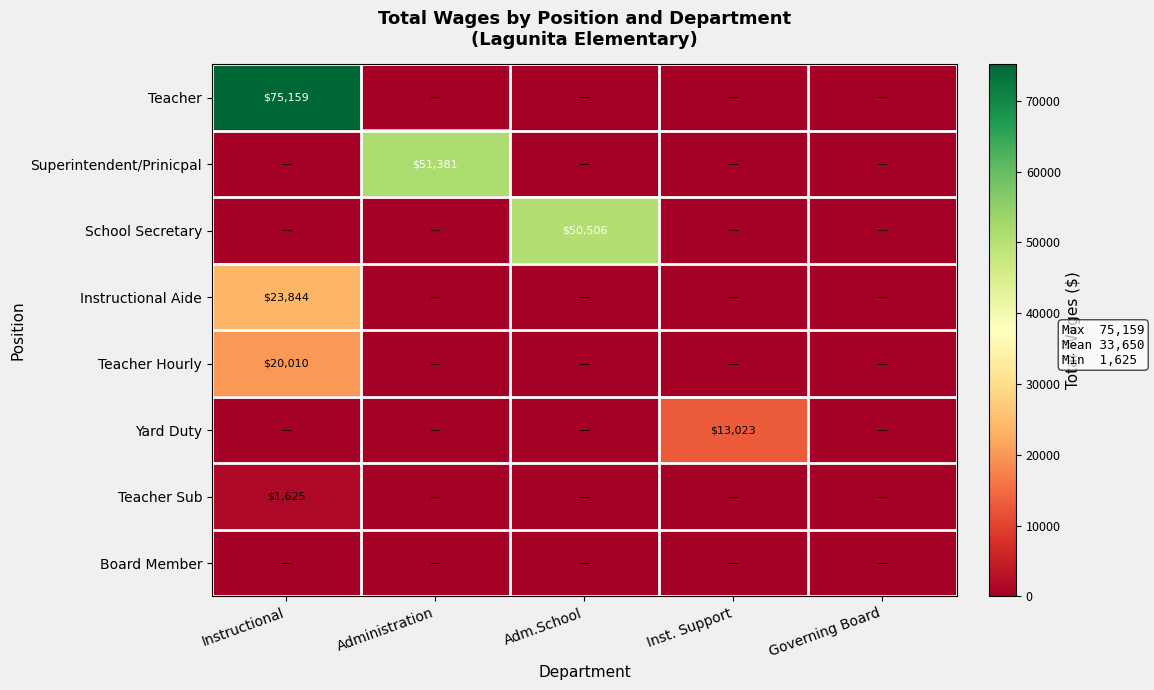

At which category is the sum across all series the highest?

Instructional